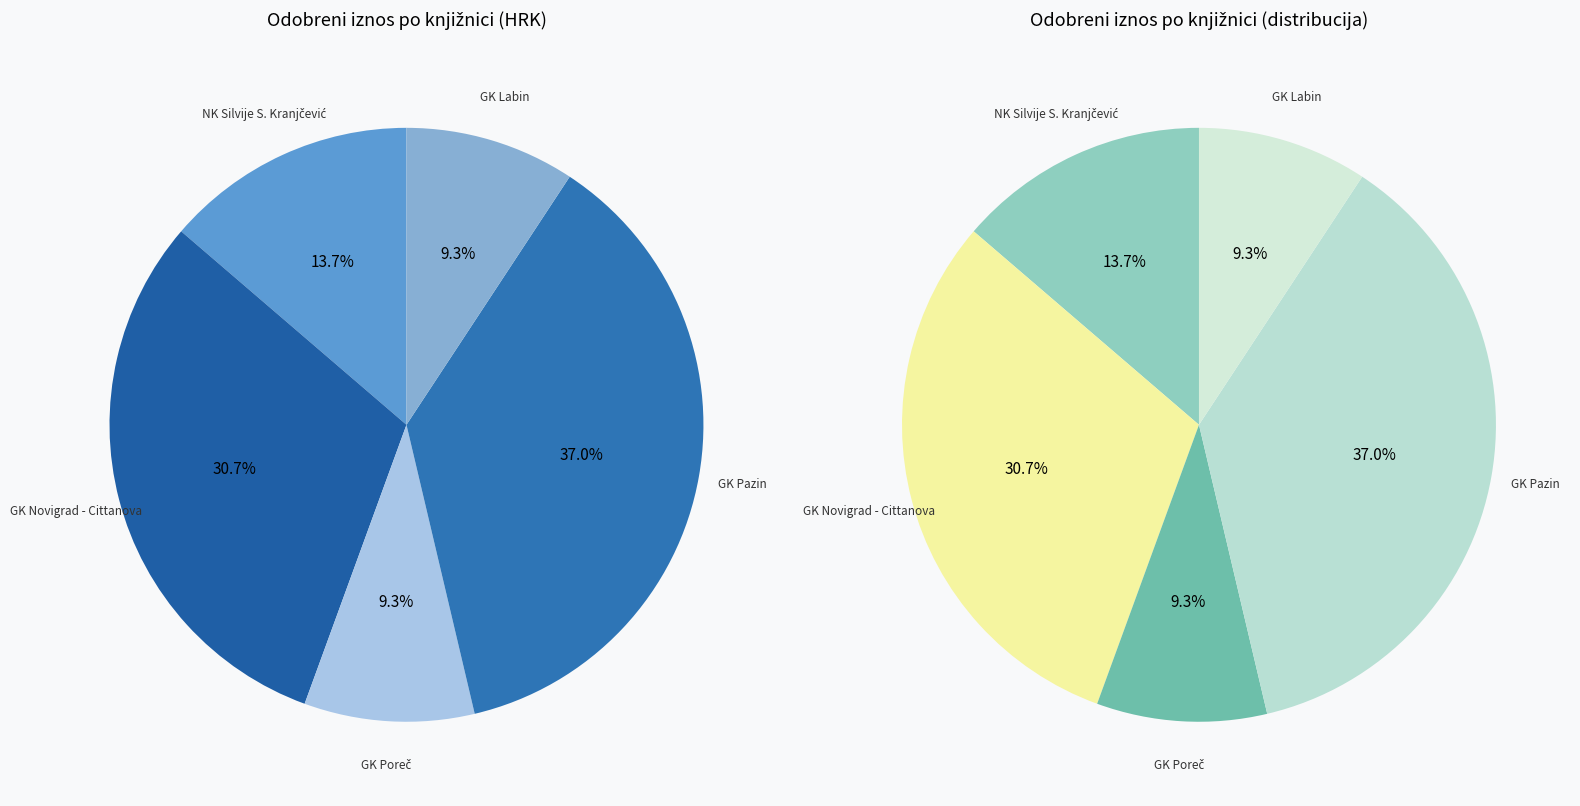

Count the number of slices in the pie.

5